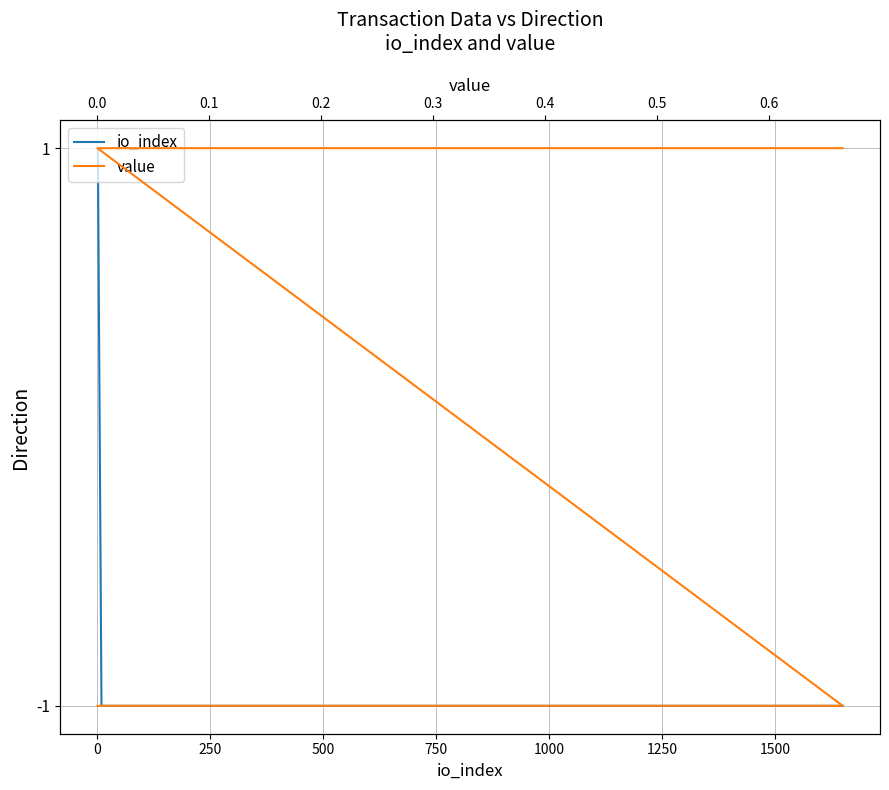

How many lines are shown in the chart?

2